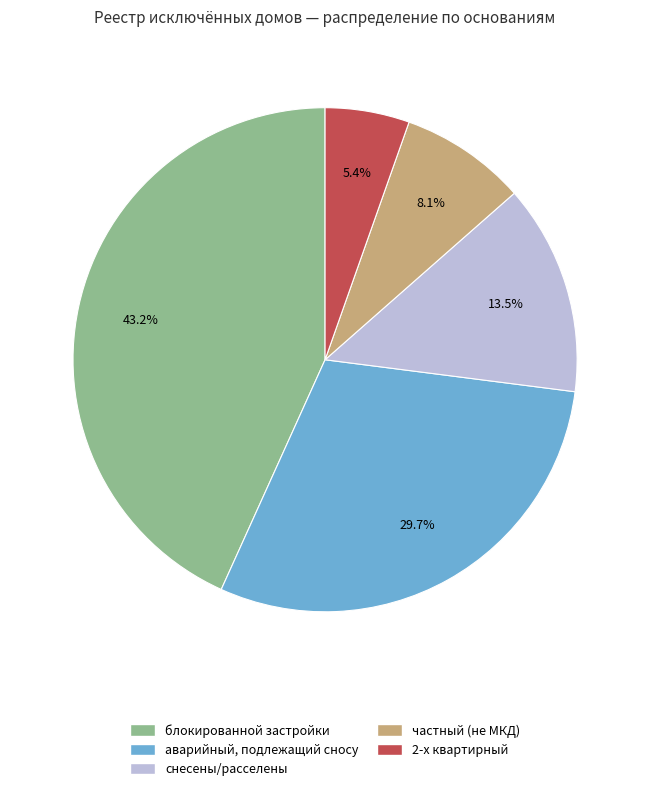

What percentage do 2-х квартирный and снесены/расселены together represent?

18.9%